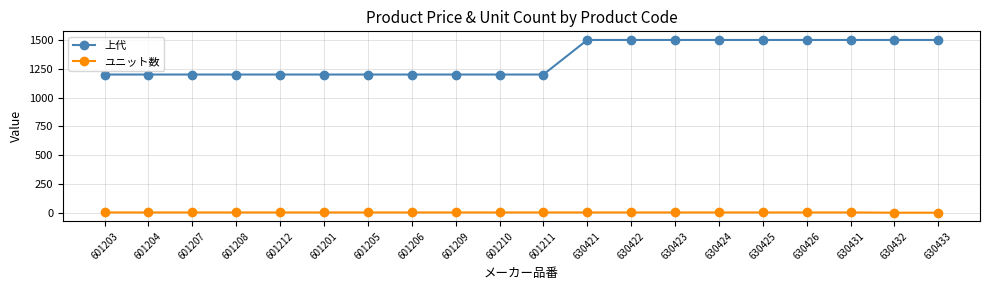

Which series has the largest range (max minus min)?

上代